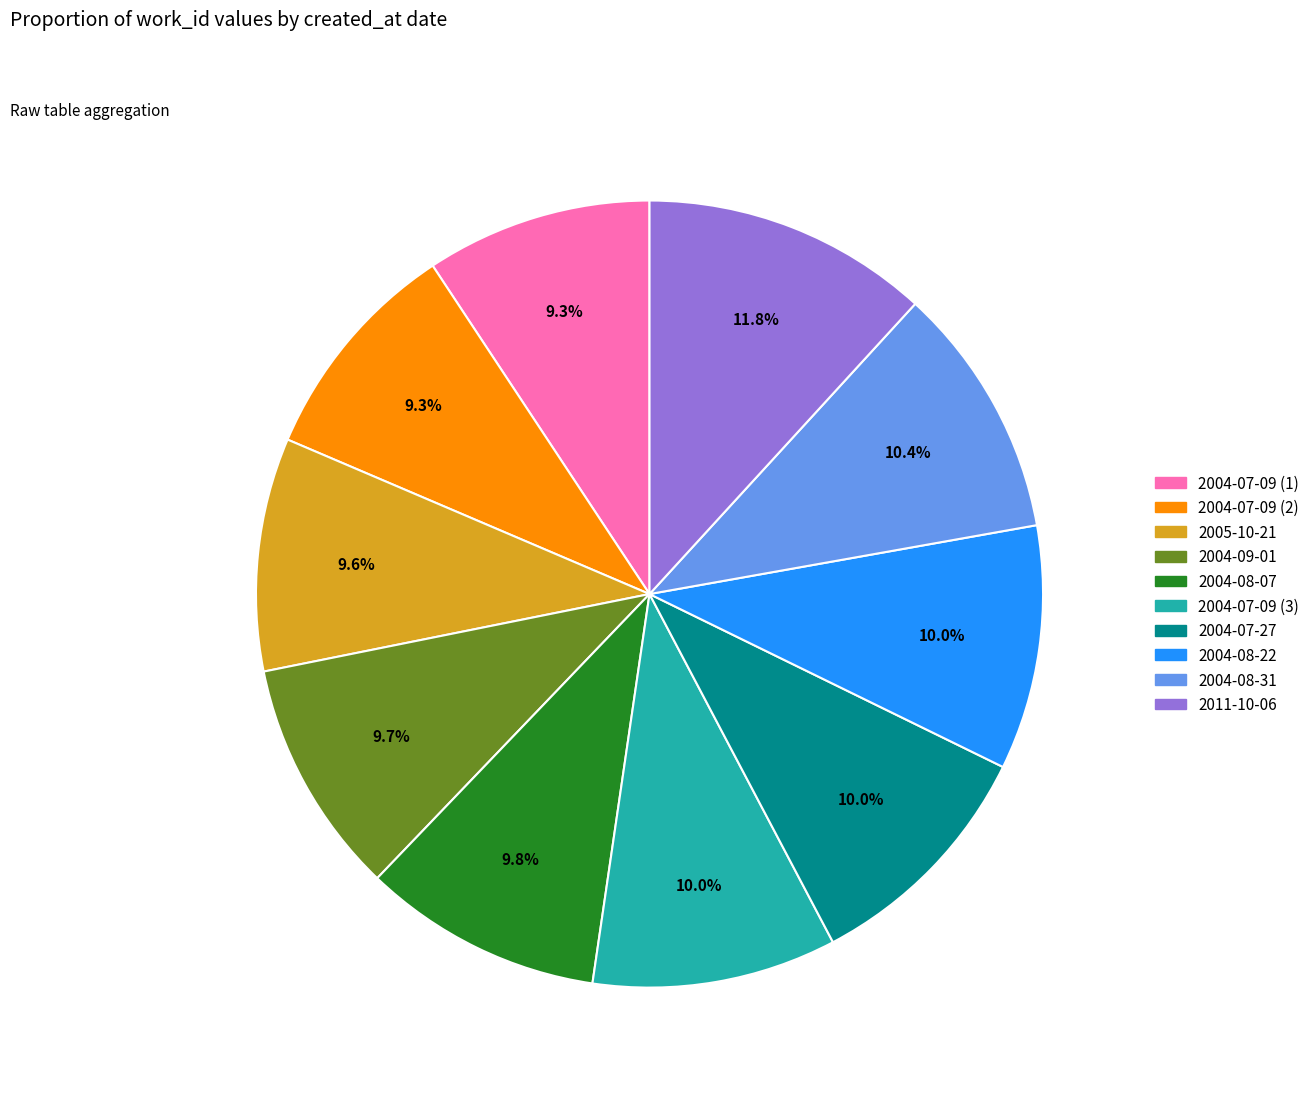

Does any single category account for the majority?

No